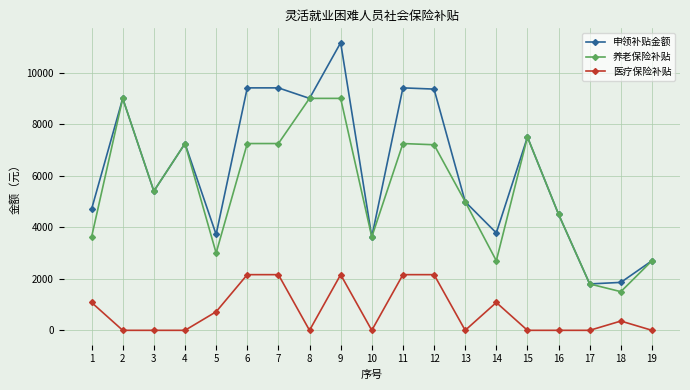

True or false: 医疗保险补贴 has more than 2 points higher than both neighbors.

True